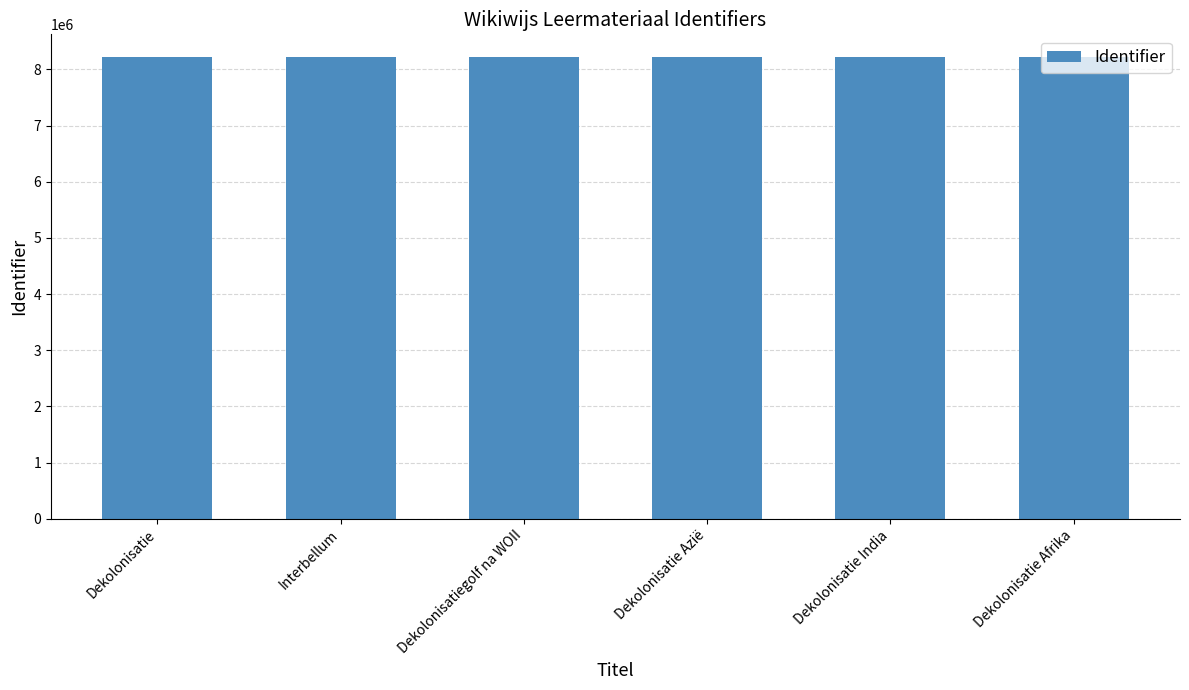

True or false: the data shows 11042082 at Dekolonisatie Azië.

False